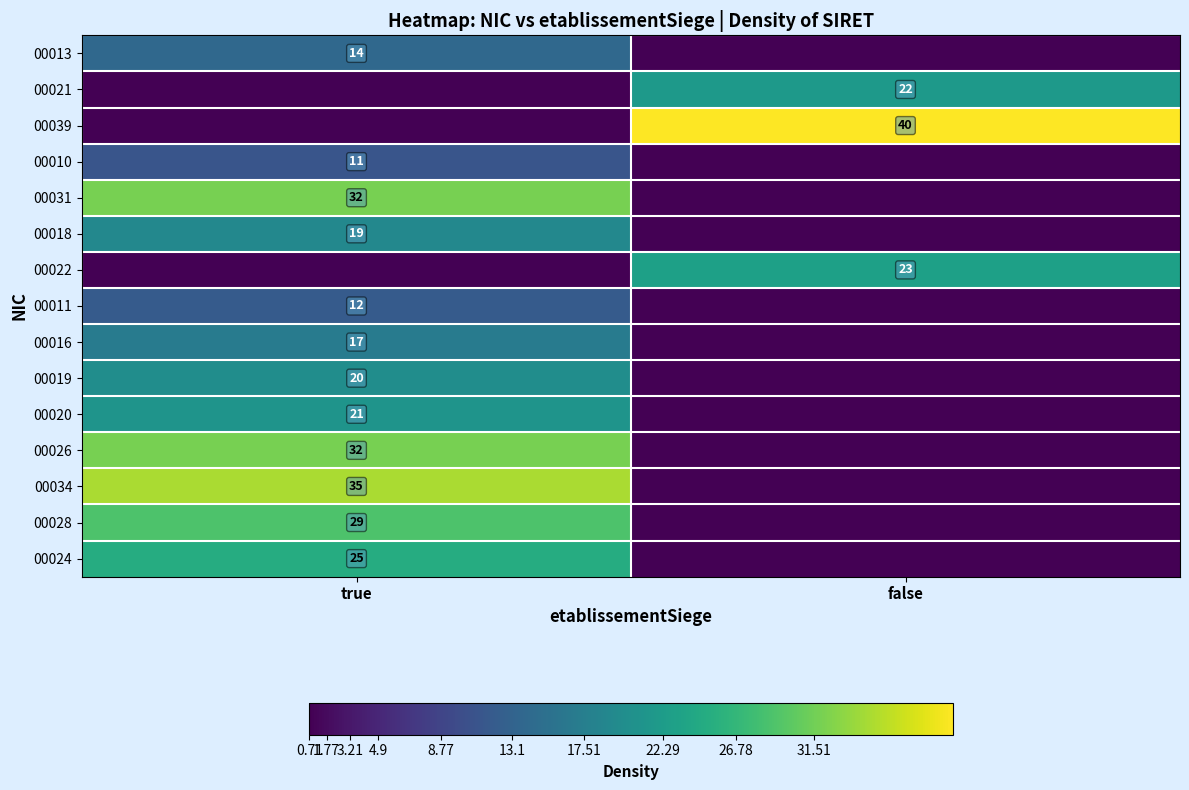

The value of 00024 at true is 40. True or false?

False